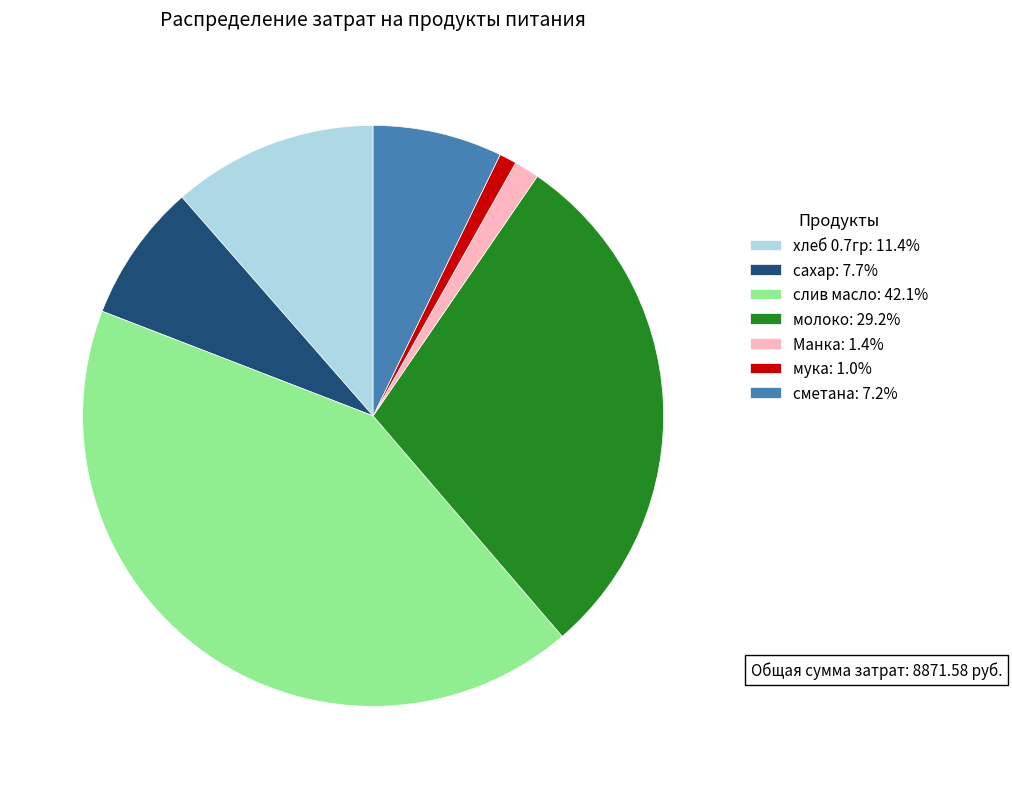

Does any single category account for the majority?

No